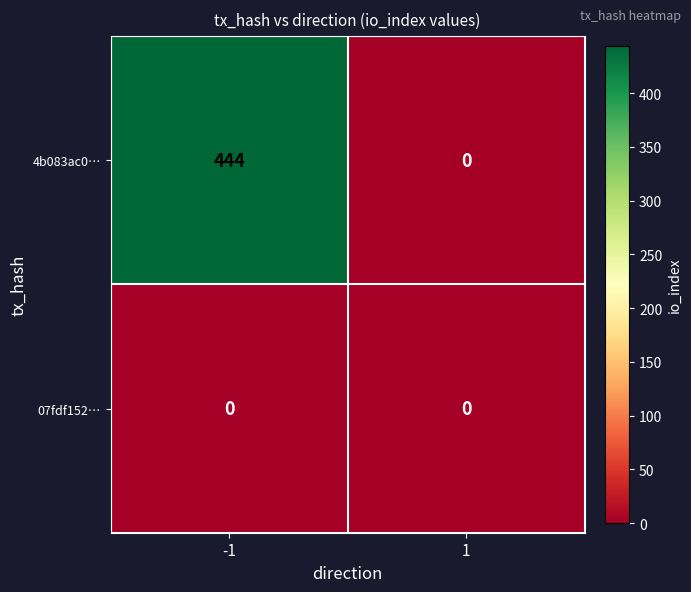

Which category has the highest value across all series?

-1